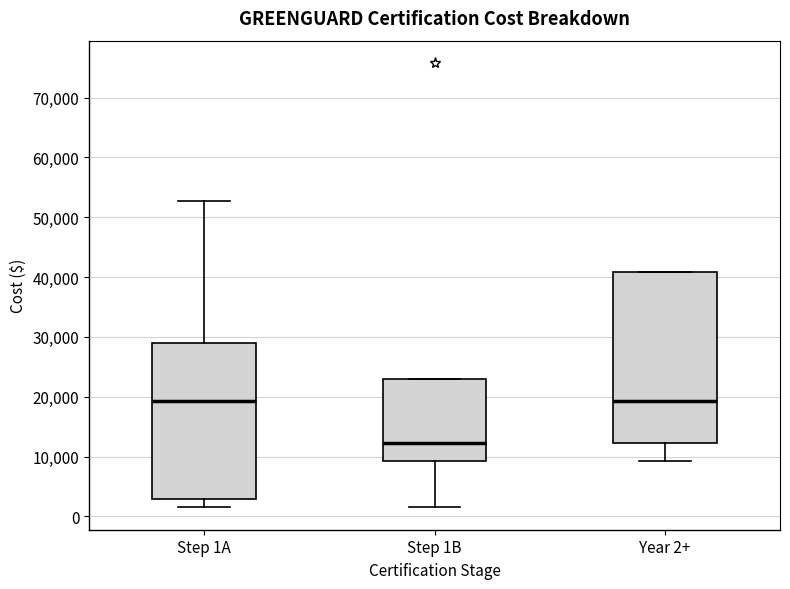

Which box has the lowest median line?

Step 1B